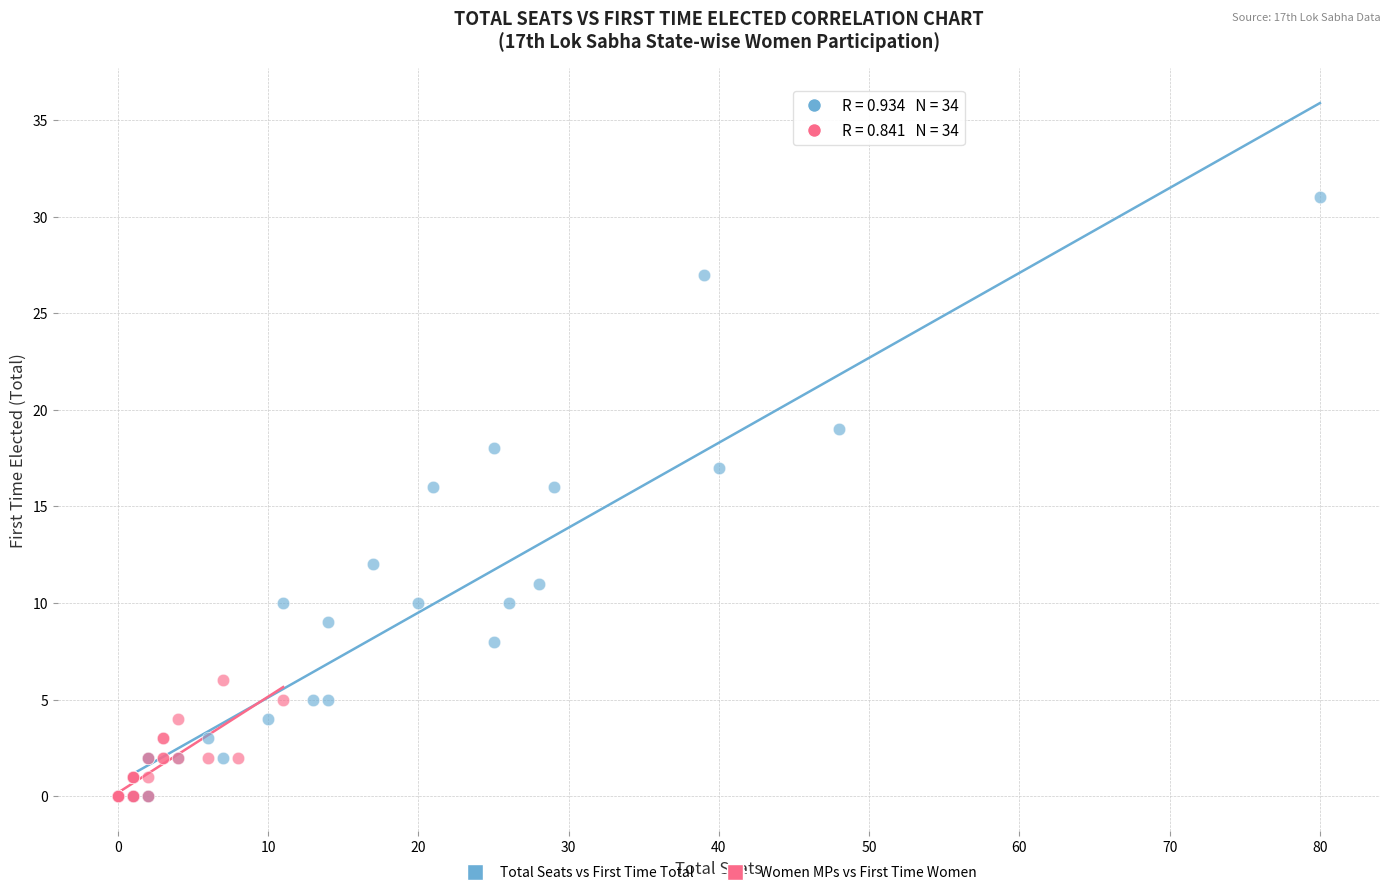

Which series has the widest spread of Y values?

Total Seats vs First Time Total